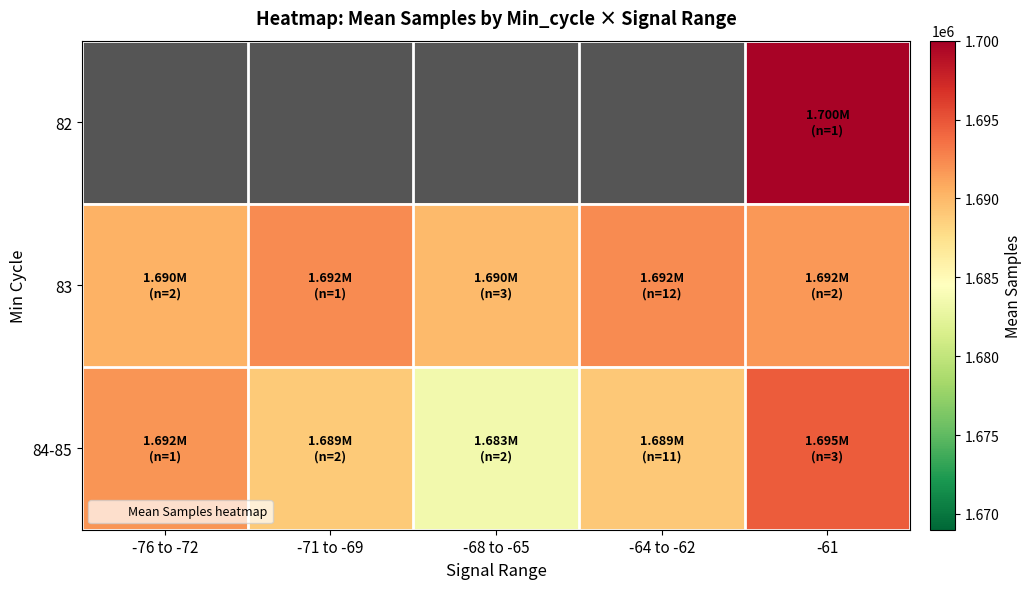

Rank the series at -61 from lowest to highest value.

83, 84-85, 82